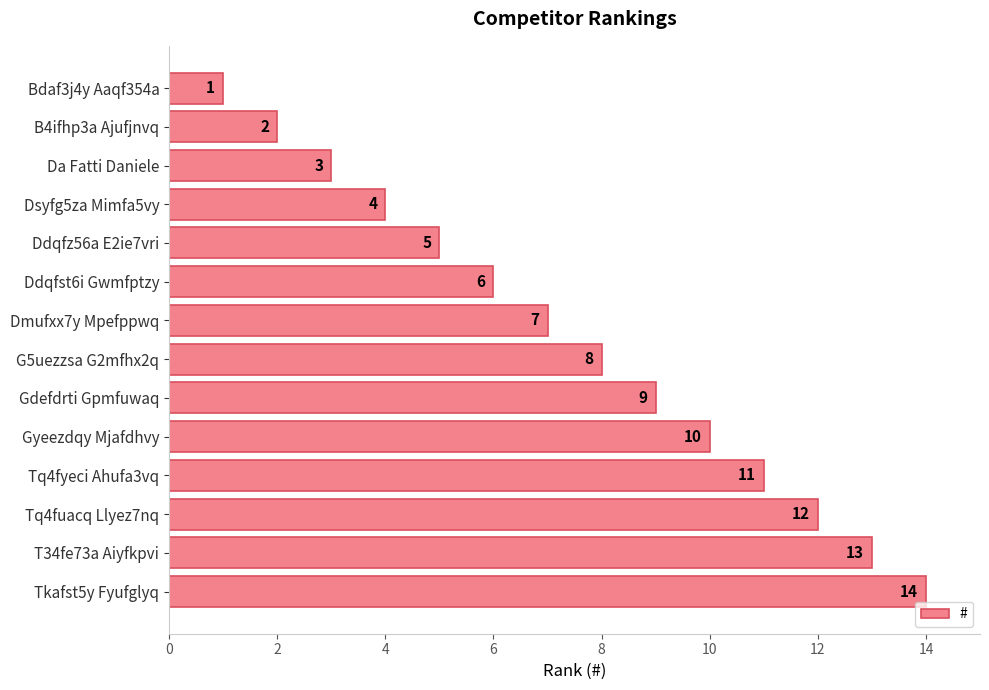

What is the label of the 8th bar from the top?

G5uezzsa G2mfhx2q